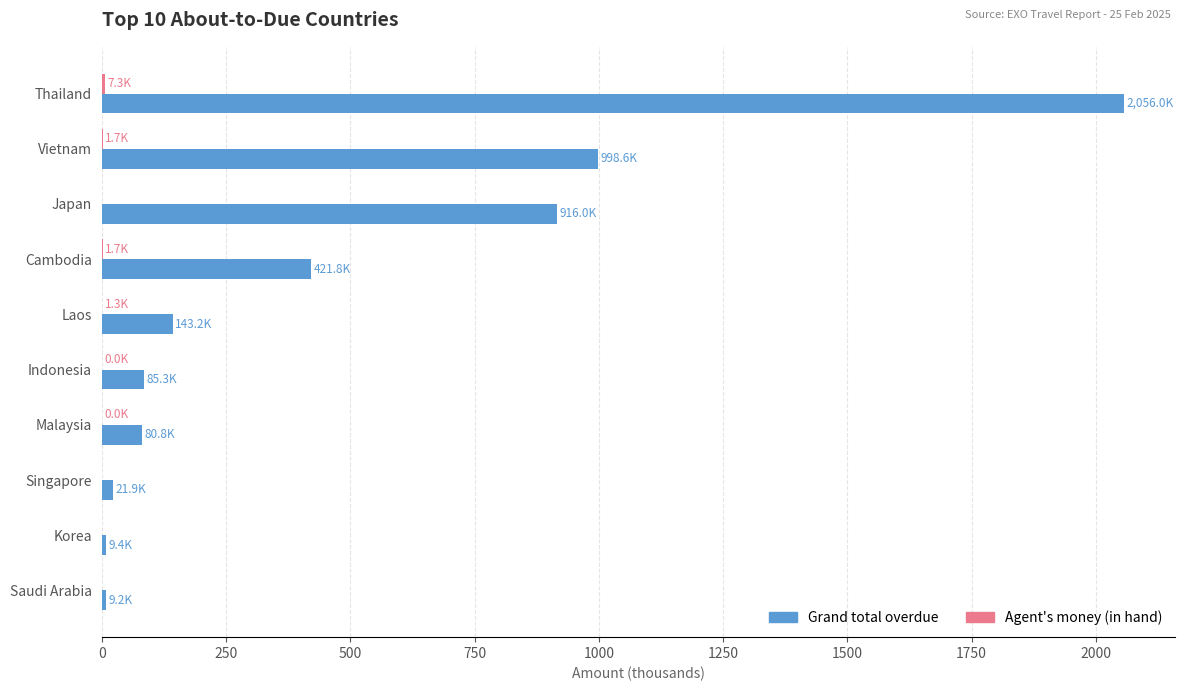

Which series changed the most between Thailand and Laos?

Grand total overdue